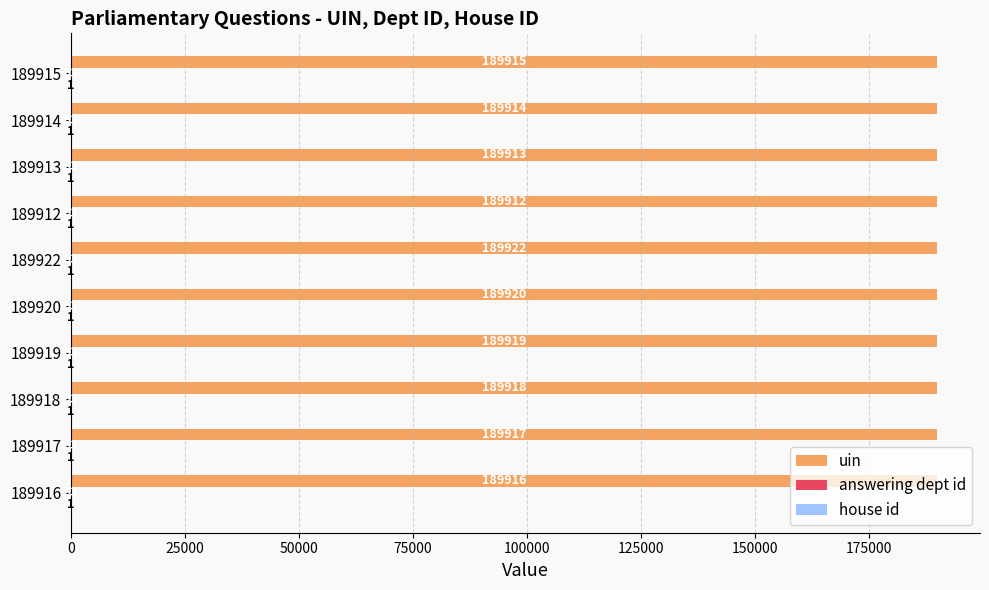

Is it true that uin equals 189915 at 189915?

True